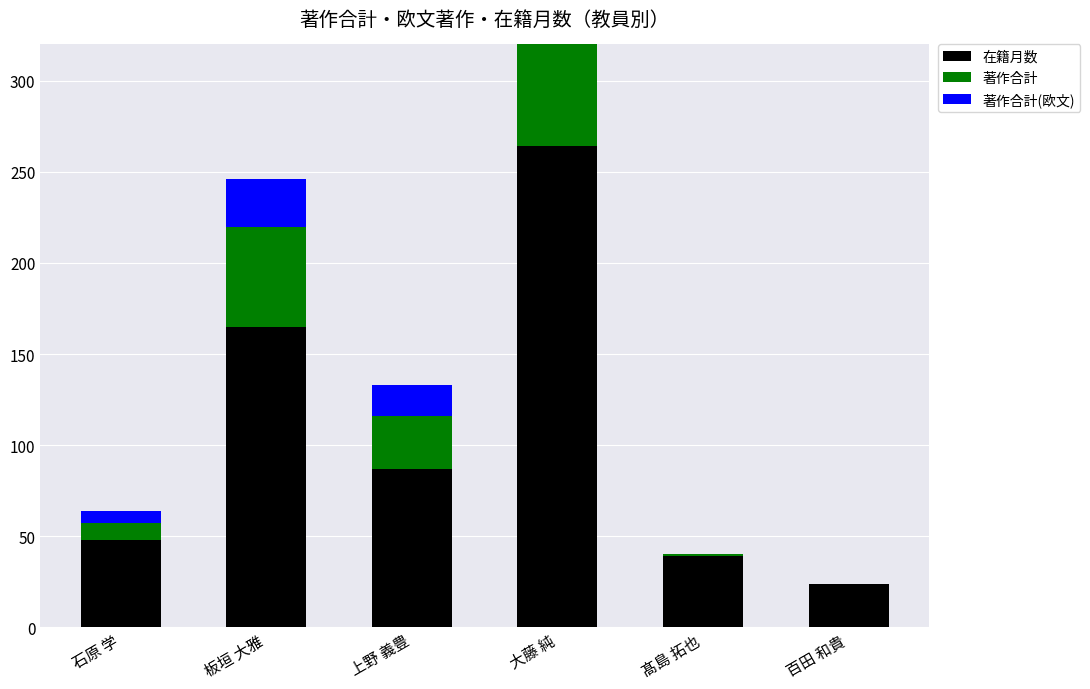

List the labels in order of 著作合計(欧文) value, largest first.

大藤 純, 板垣 大雅, 上野 義豊, 石原 学, 髙島 拓也, 百田 和貴